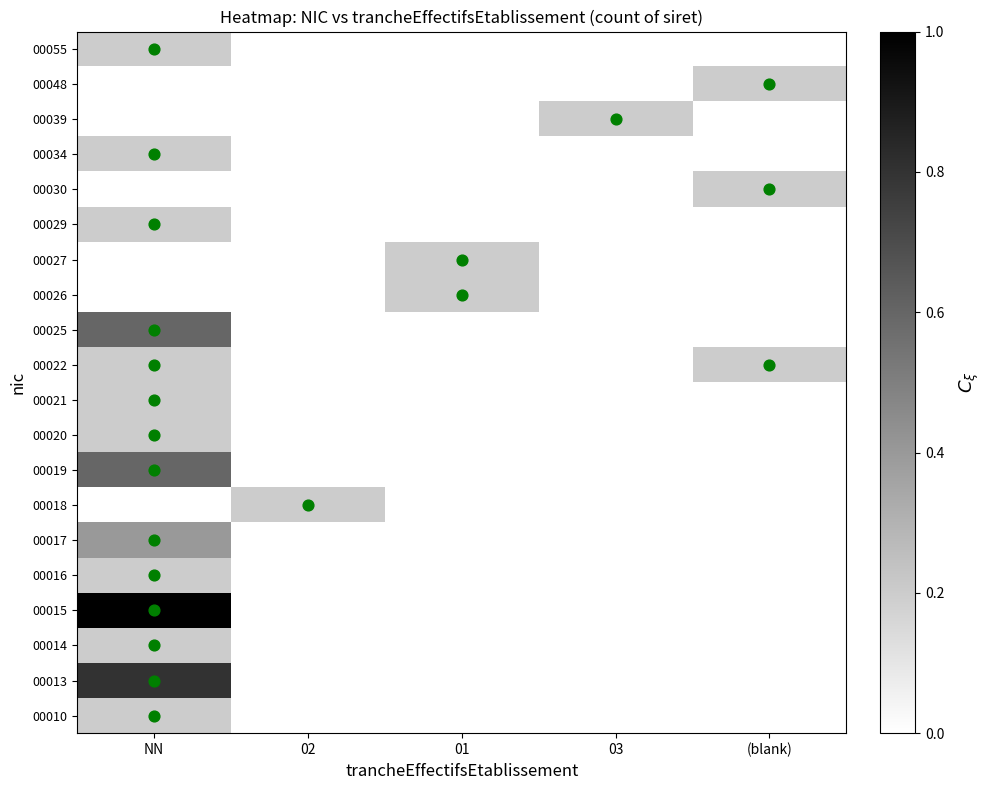

Count the number of categories in the chart.

5